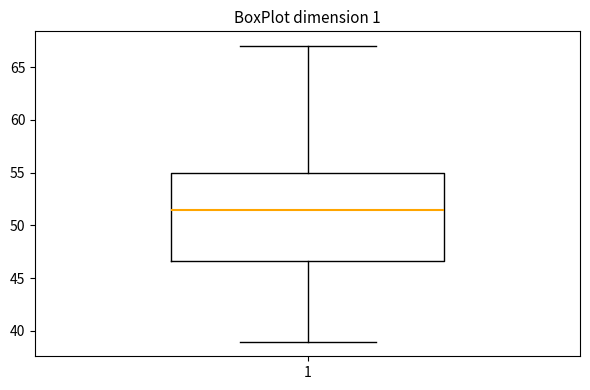

Read this box plot against the y-axis: the position of the median line, the range covered by the box, and the ends of both whiskers. The values are not printed on the chart, so give them approximately, as read against the axis.

median 51.5, box 46.5 to 55.0, whiskers 39.0 to 67.0